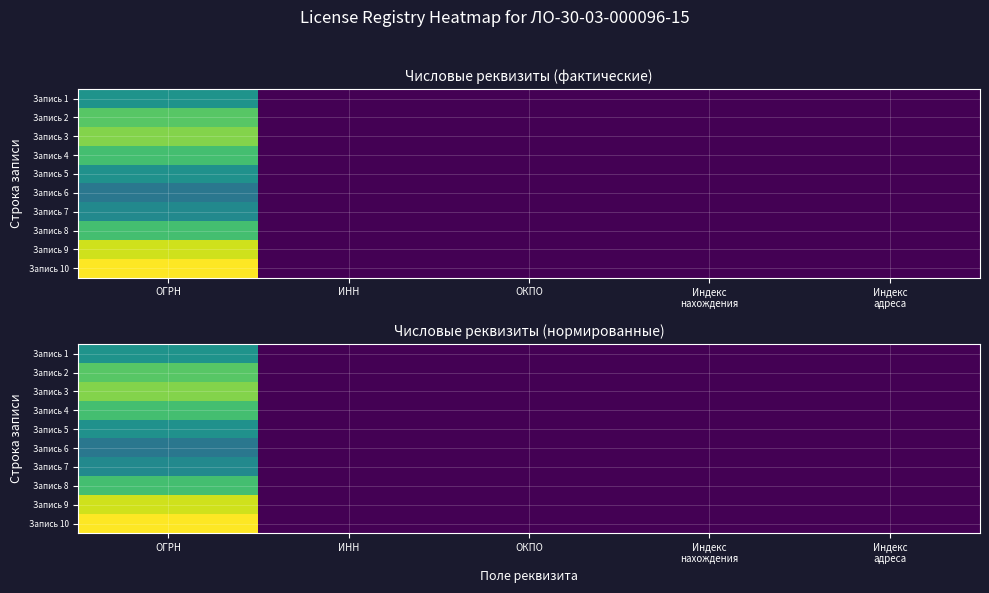

At which category is the sum across all series the highest?

ОГРН